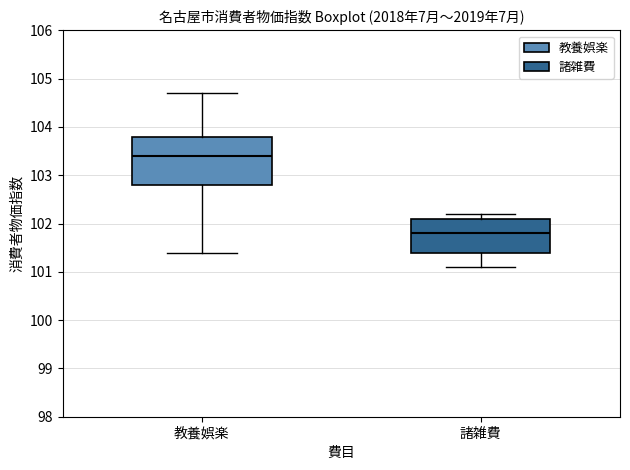

Which box is the tallest, from its lower edge to its upper edge?

教養娯楽